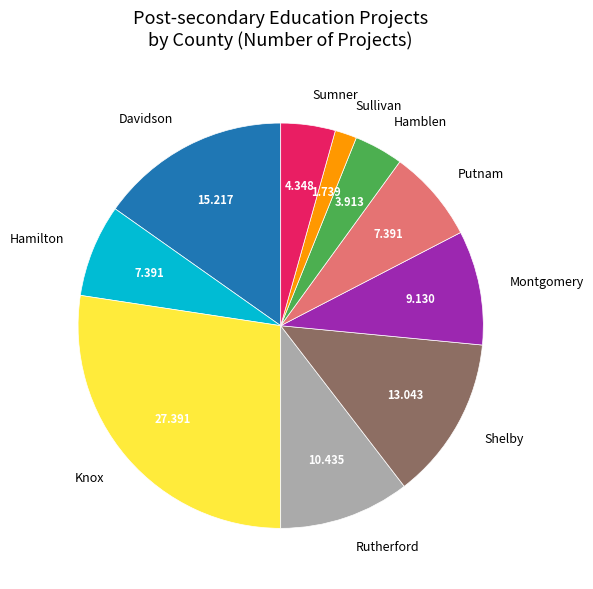

Combined, do Putnam and Hamilton account for over 50%?

No